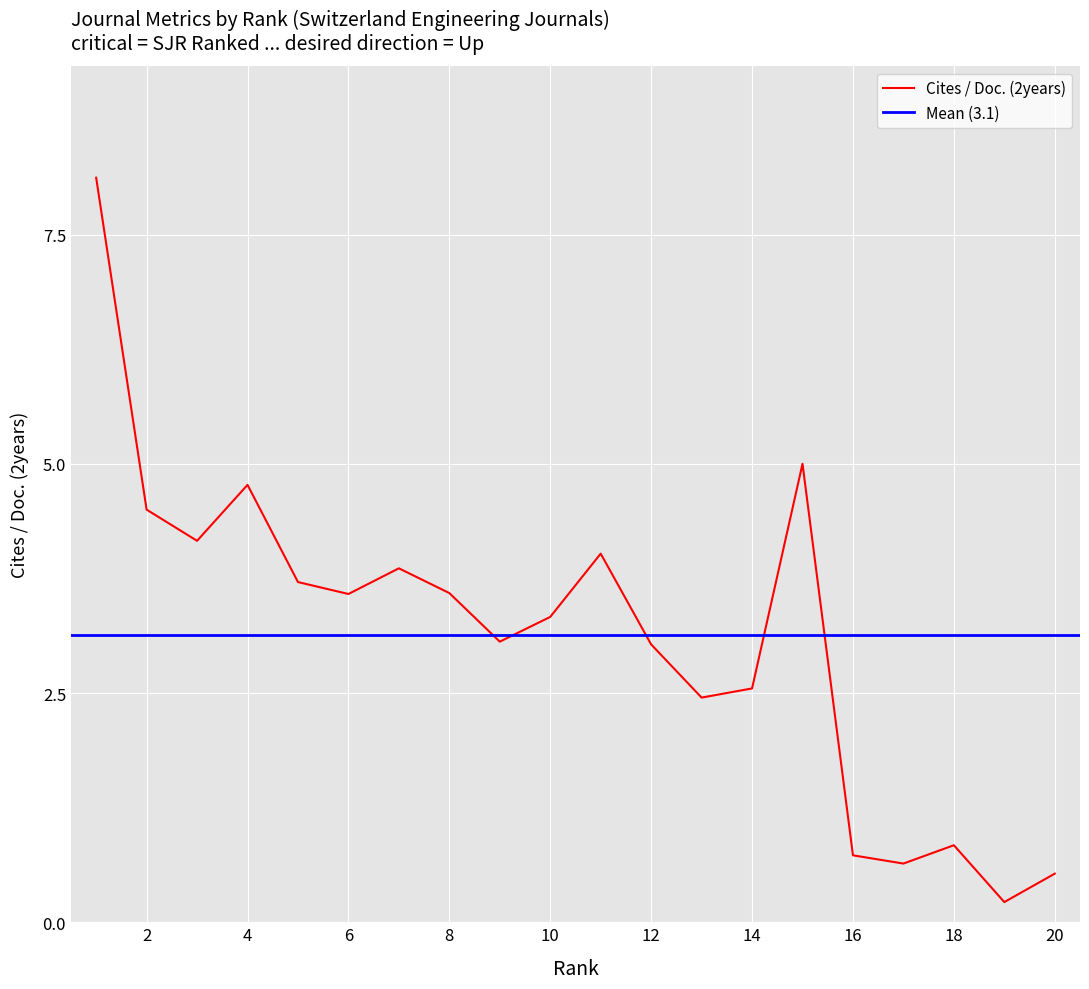

Approximately how many times larger is the value at 20 compared to 12?

0.2